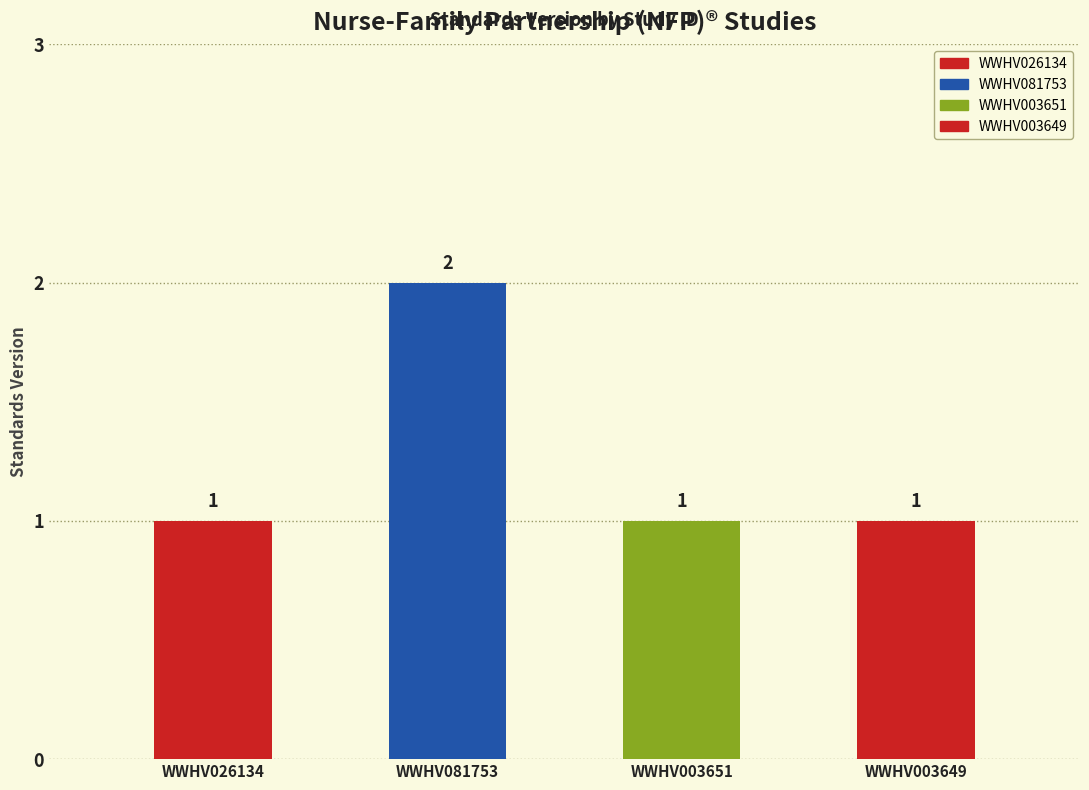

Reading left to right, extract all data points from this chart.

1	2	1	1